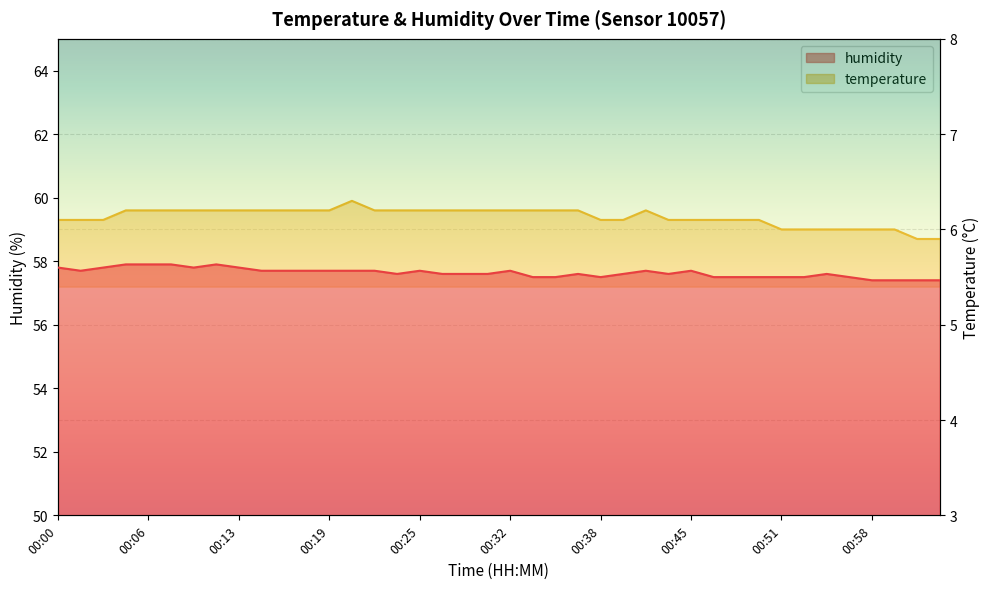

Where is the first local maximum for humidity?

00:11